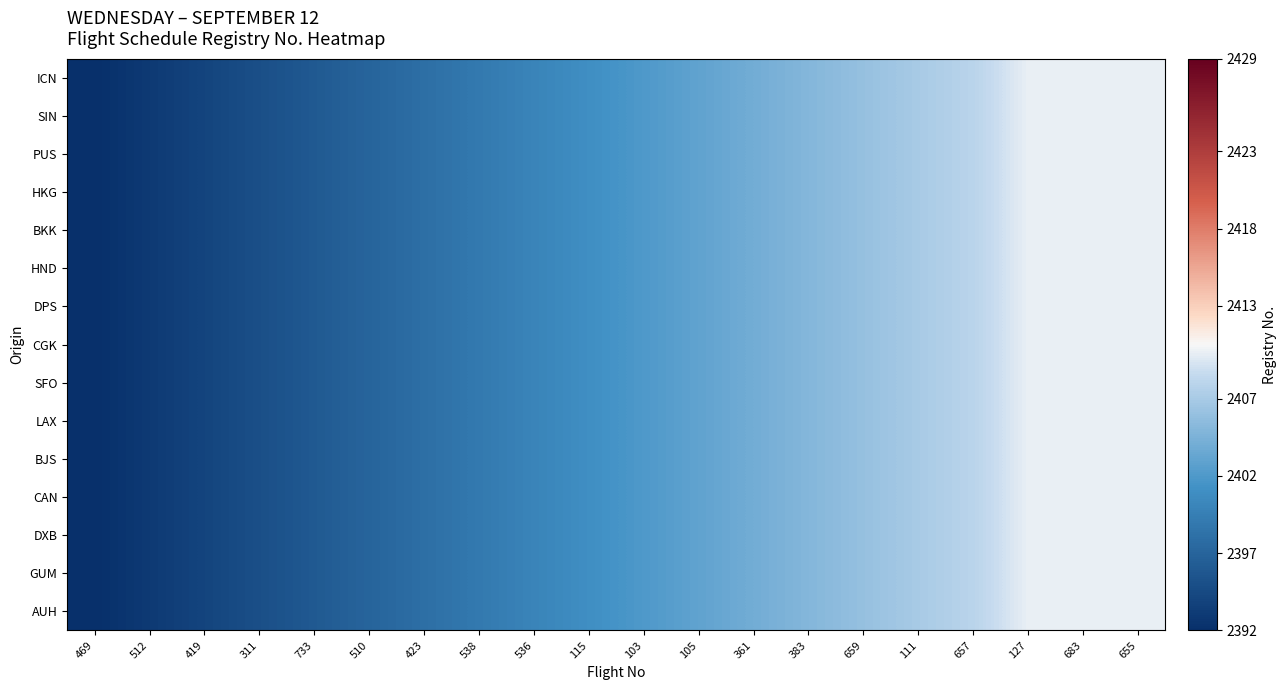

List the series in order of their peak value, lowest first.

ICN, SIN, PUS, HKG, BKK, HND, DPS, CGK, SFO, LAX, BJS, CAN, DXB, GUM, AUH